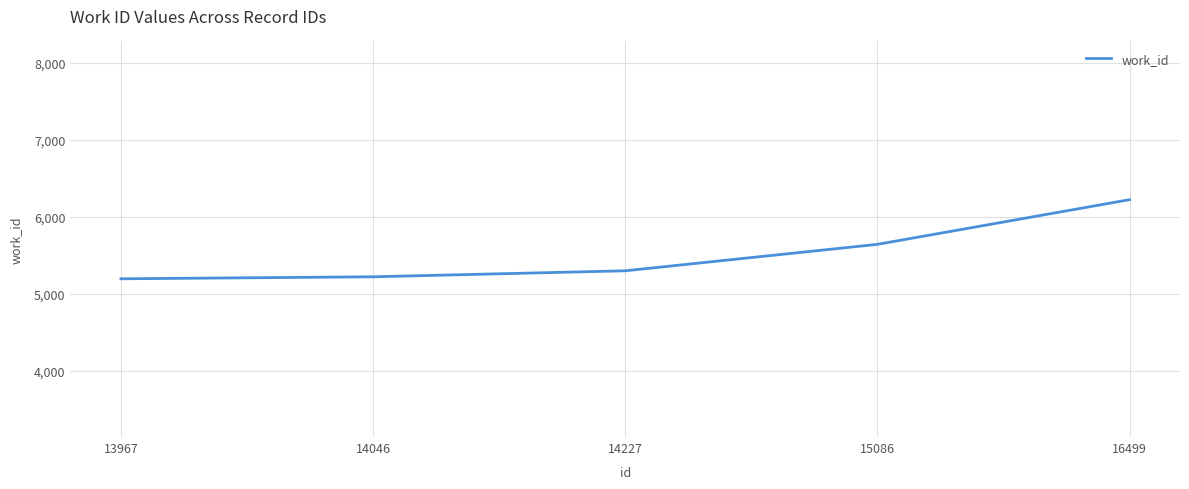

What is the minimum value shown in the chart?

5195